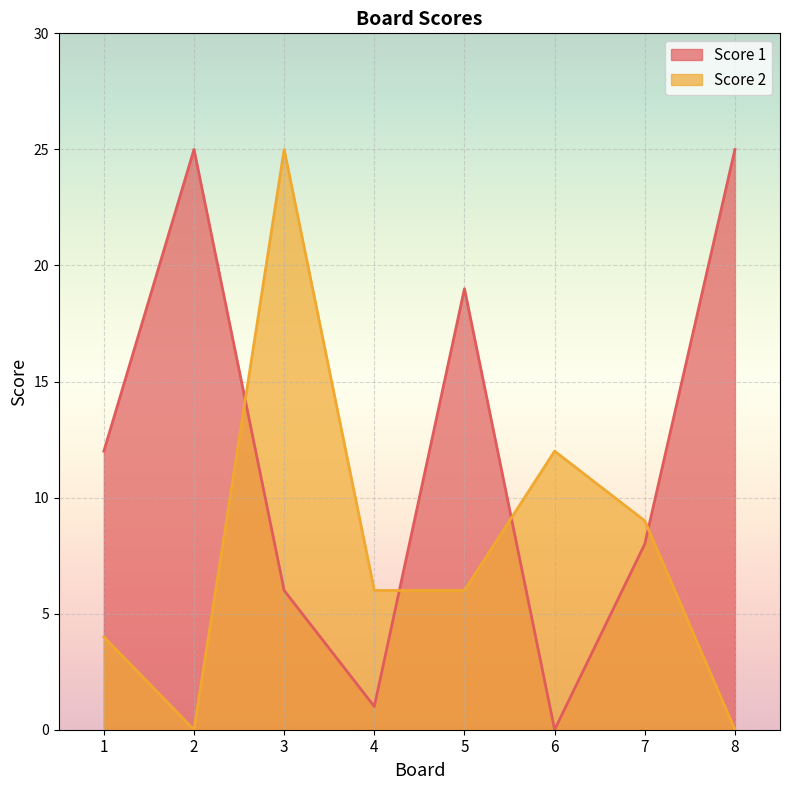

Where is the first local maximum for Score 1?

2